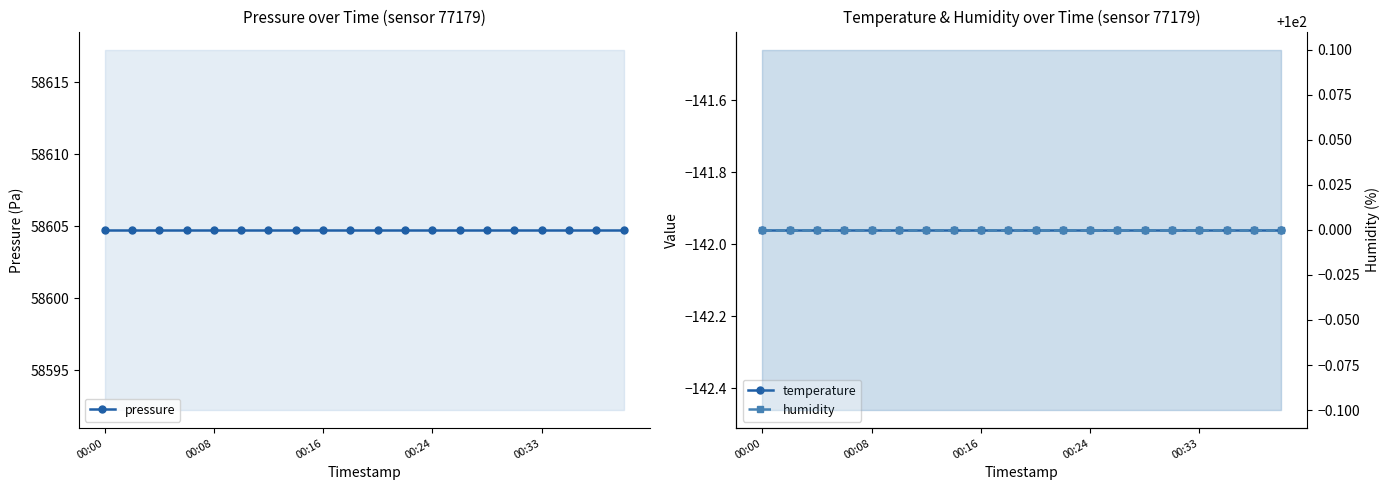

At which label is pressure closest to 58604?

00:00